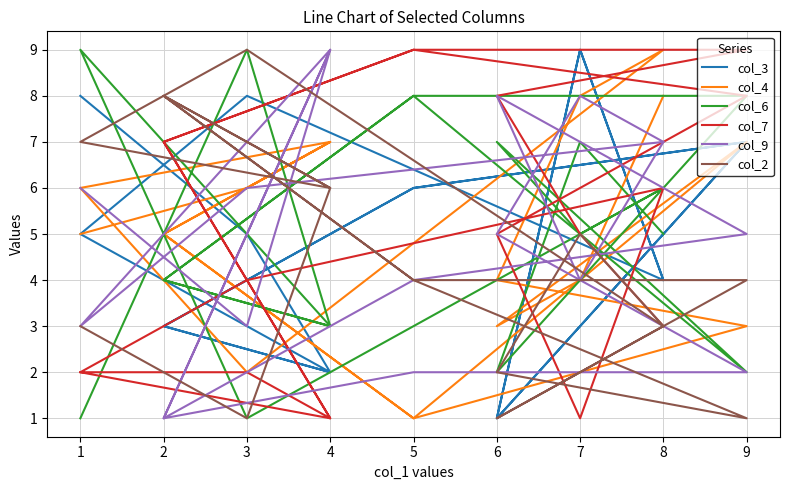

What are all the series names shown in the legend?

col_3, col_4, col_6, col_7, col_9, col_2